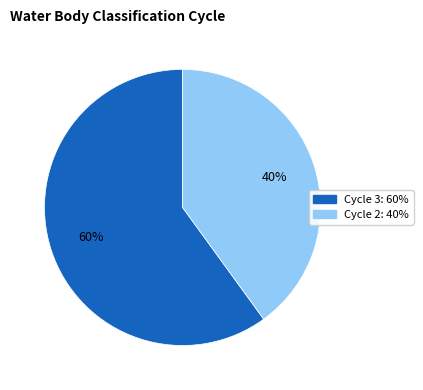

Which has a higher value, Cycle 3 or Cycle 2?

Cycle 3